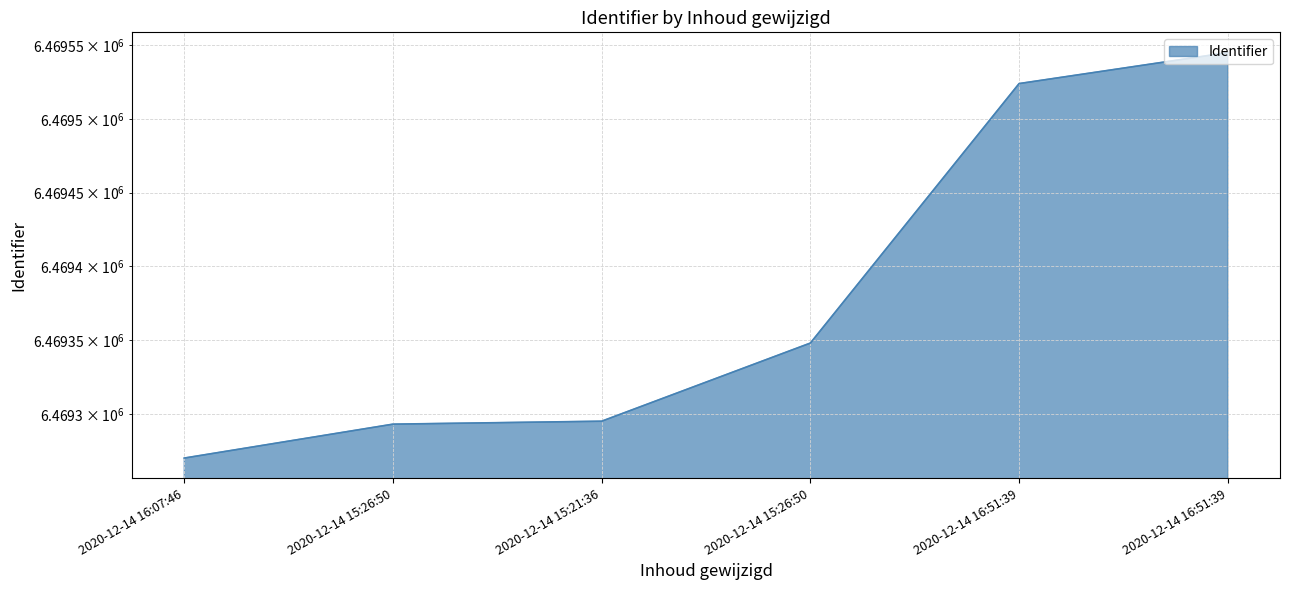

What is the label of the 4th point from the left?

2020-12-14 15:26:50